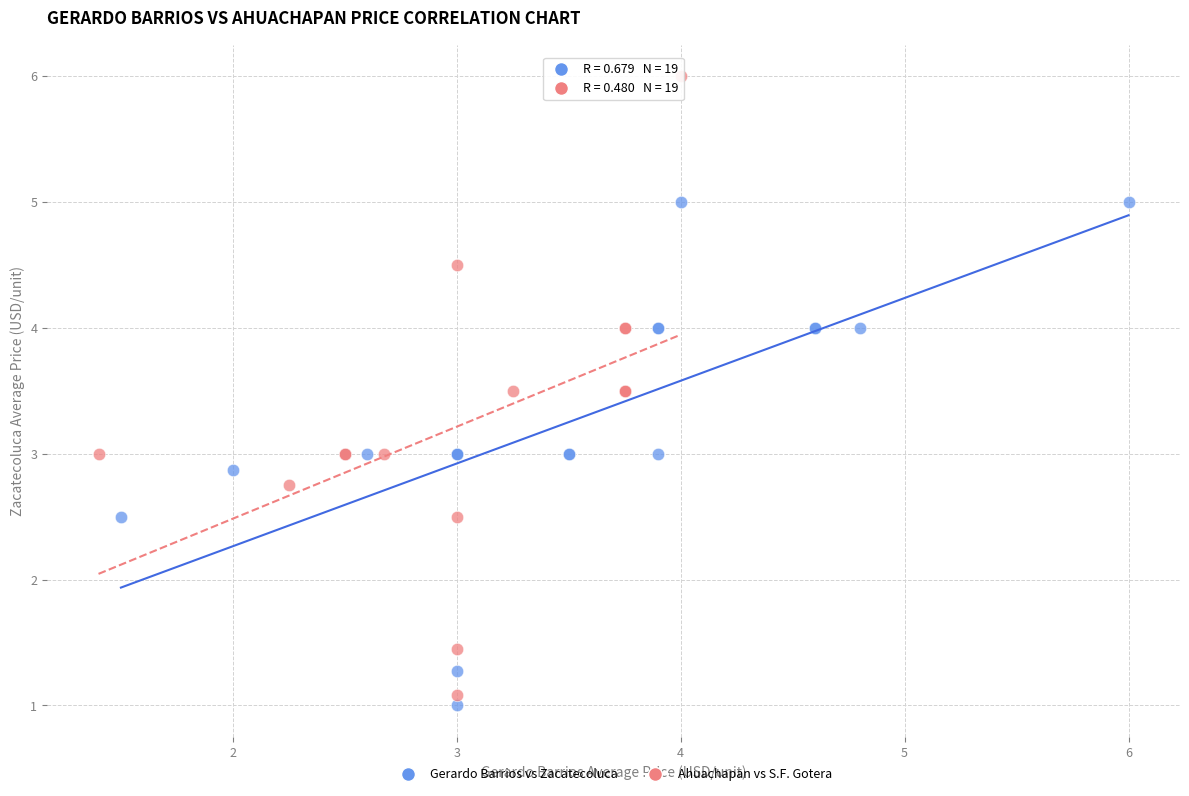

Which series has the largest Y range (max minus min)?

Ahuachapan vs S.F. Gotera